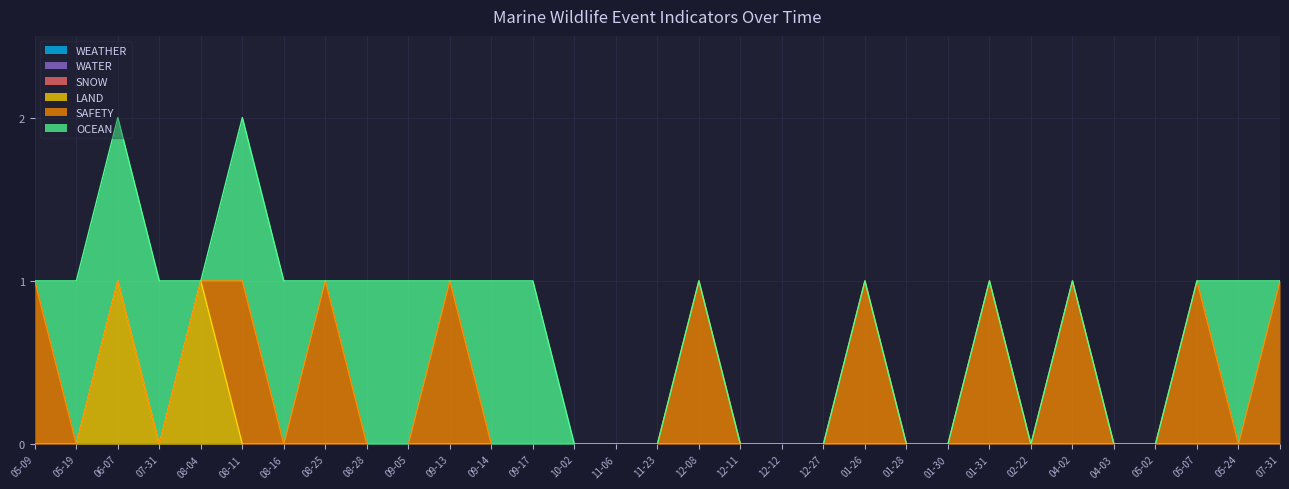

True or false: SAFETY and WATER cross at least once.

False